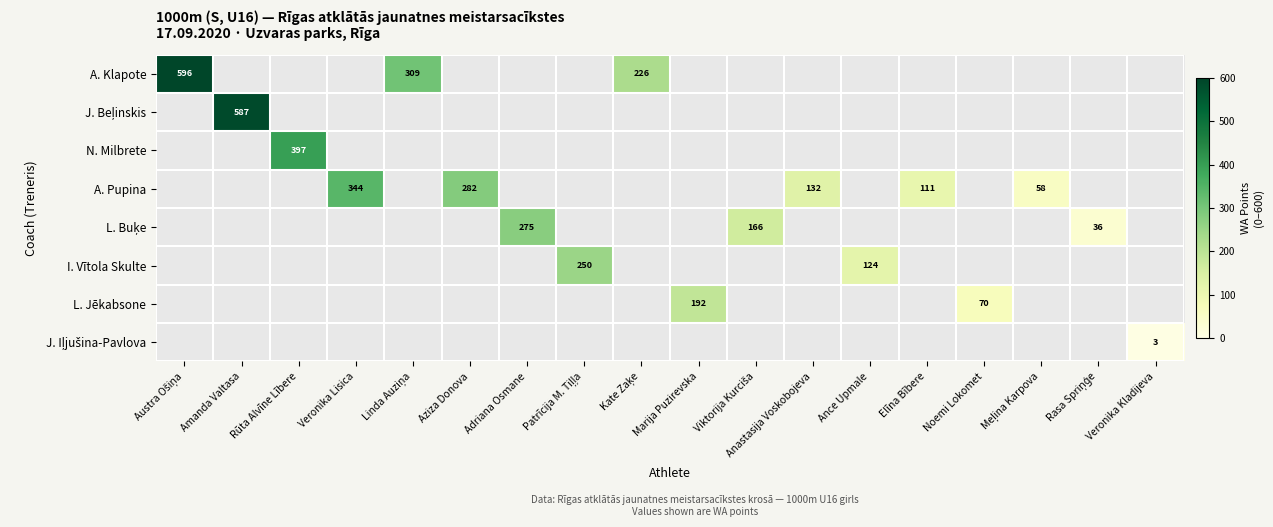

The A. Pupina series shows 23 at Elīna Bībere. True or false?

False